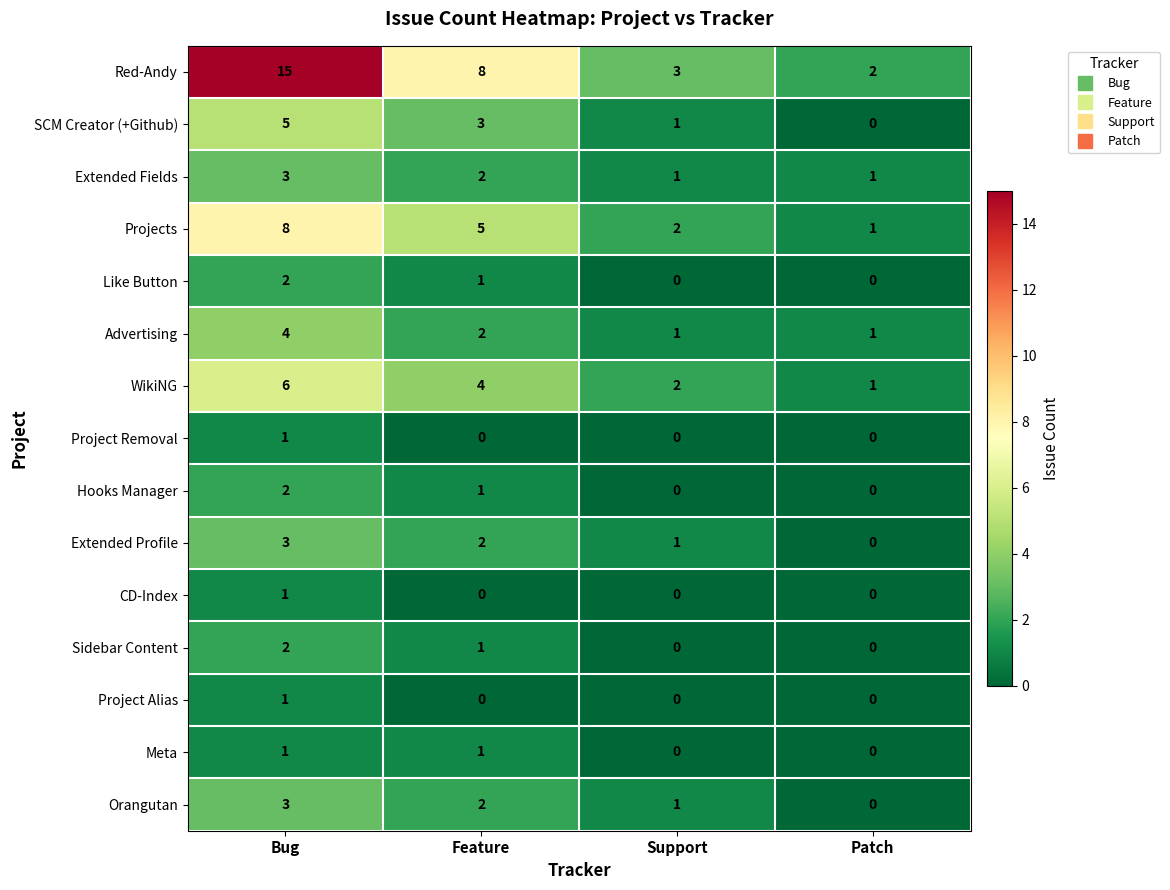

What is the greatest value displayed?

15